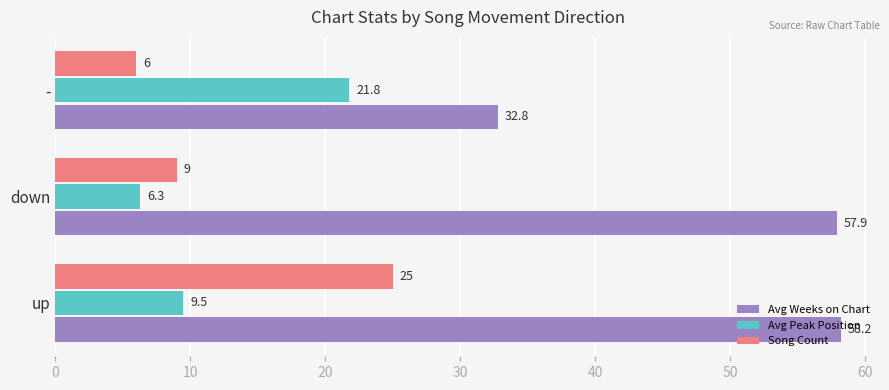

The value of Song Count at down is 9.0. True or false?

True